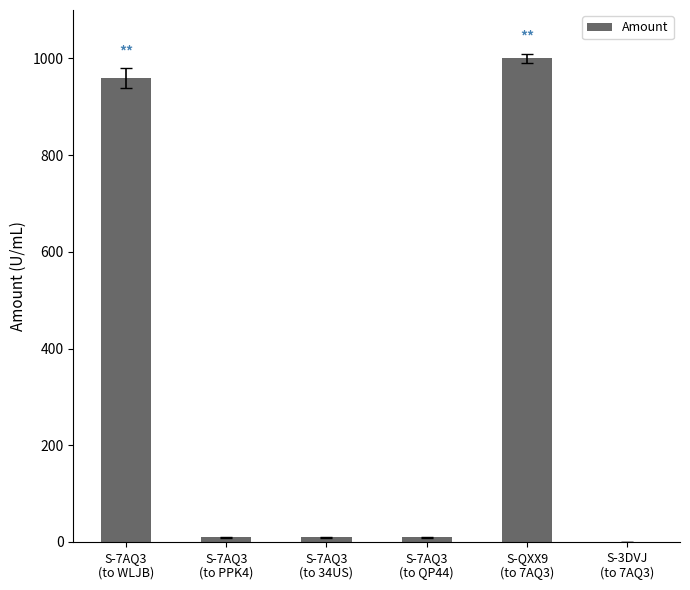

What is the maximum value shown in the chart?

999.9